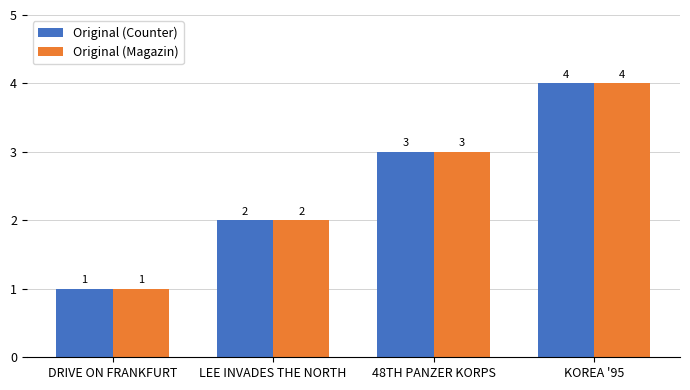

The value of Original (Counter) at 48TH PANZER KORPS is 1. True or false?

False